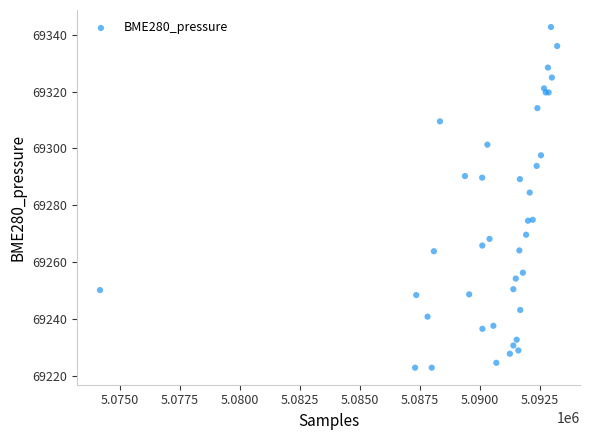

What Y value in the scatter plot is closest to 69282?

69284.5